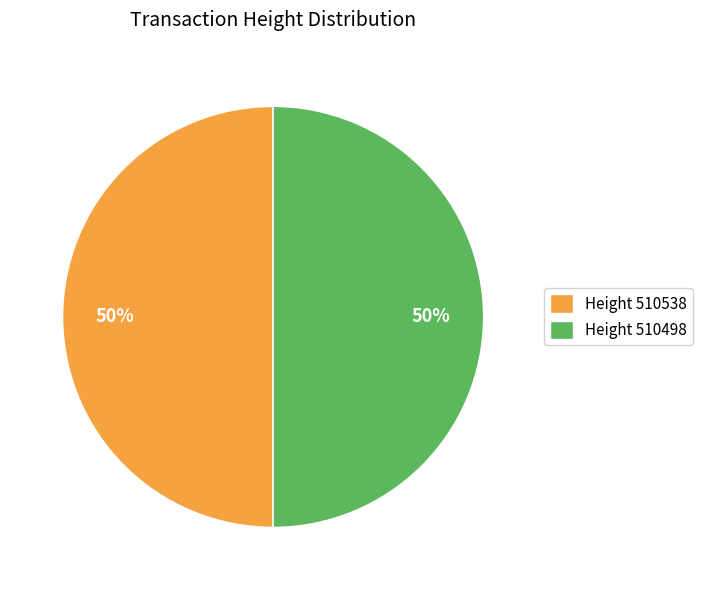

To the nearest percent, what is the average slice percentage?

50%